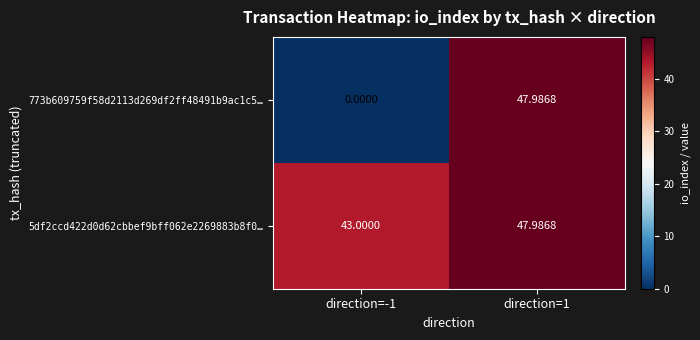

Is the value of 5df2ccd422d0d62cbbef9bff062e2269883b8f0… at direction=1 greater than the value of 773b609759f58d2113d269df2ff48491b9ac1c5… at direction=-1?

Yes